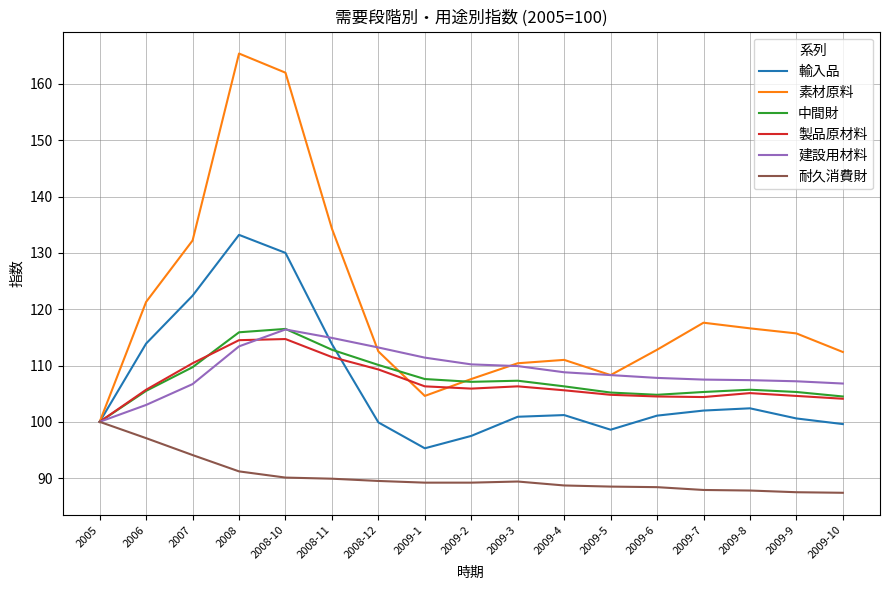

What is the minimum value shown in the chart?

87.4